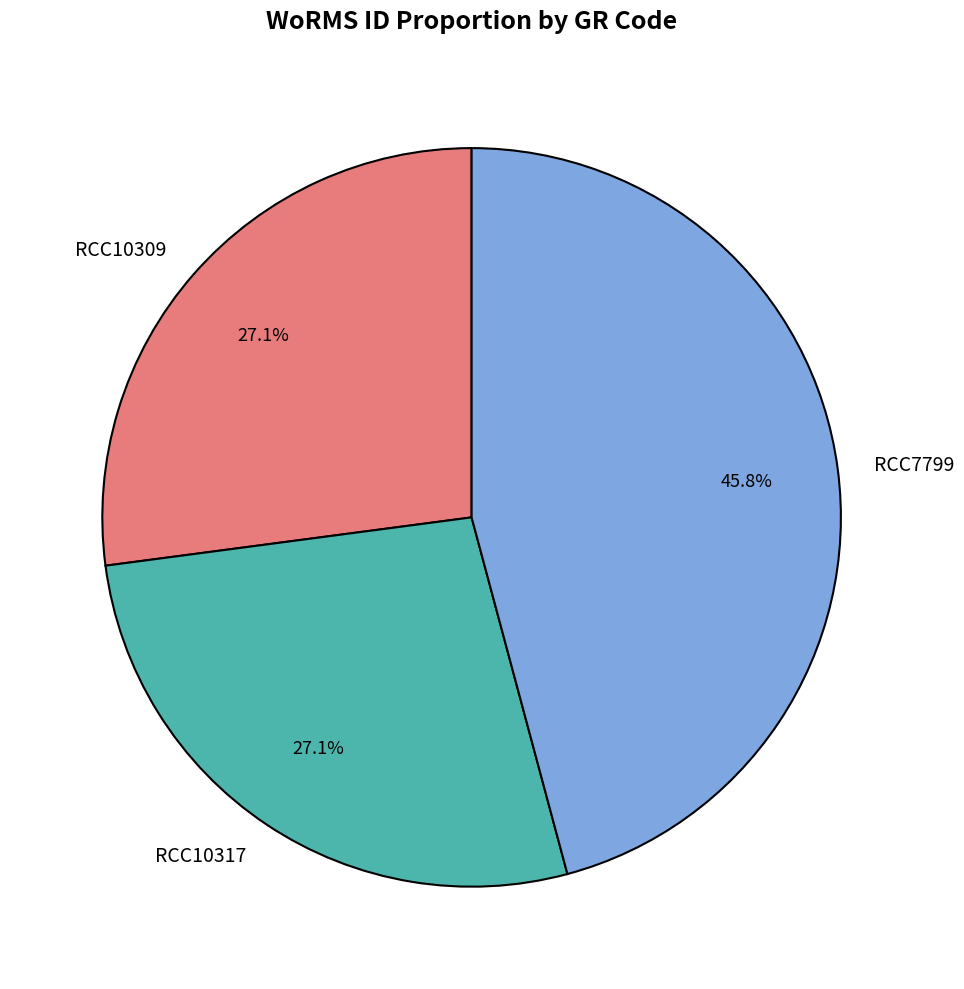

Do RCC10317 and RCC7799 together represent more than half of the pie?

Yes